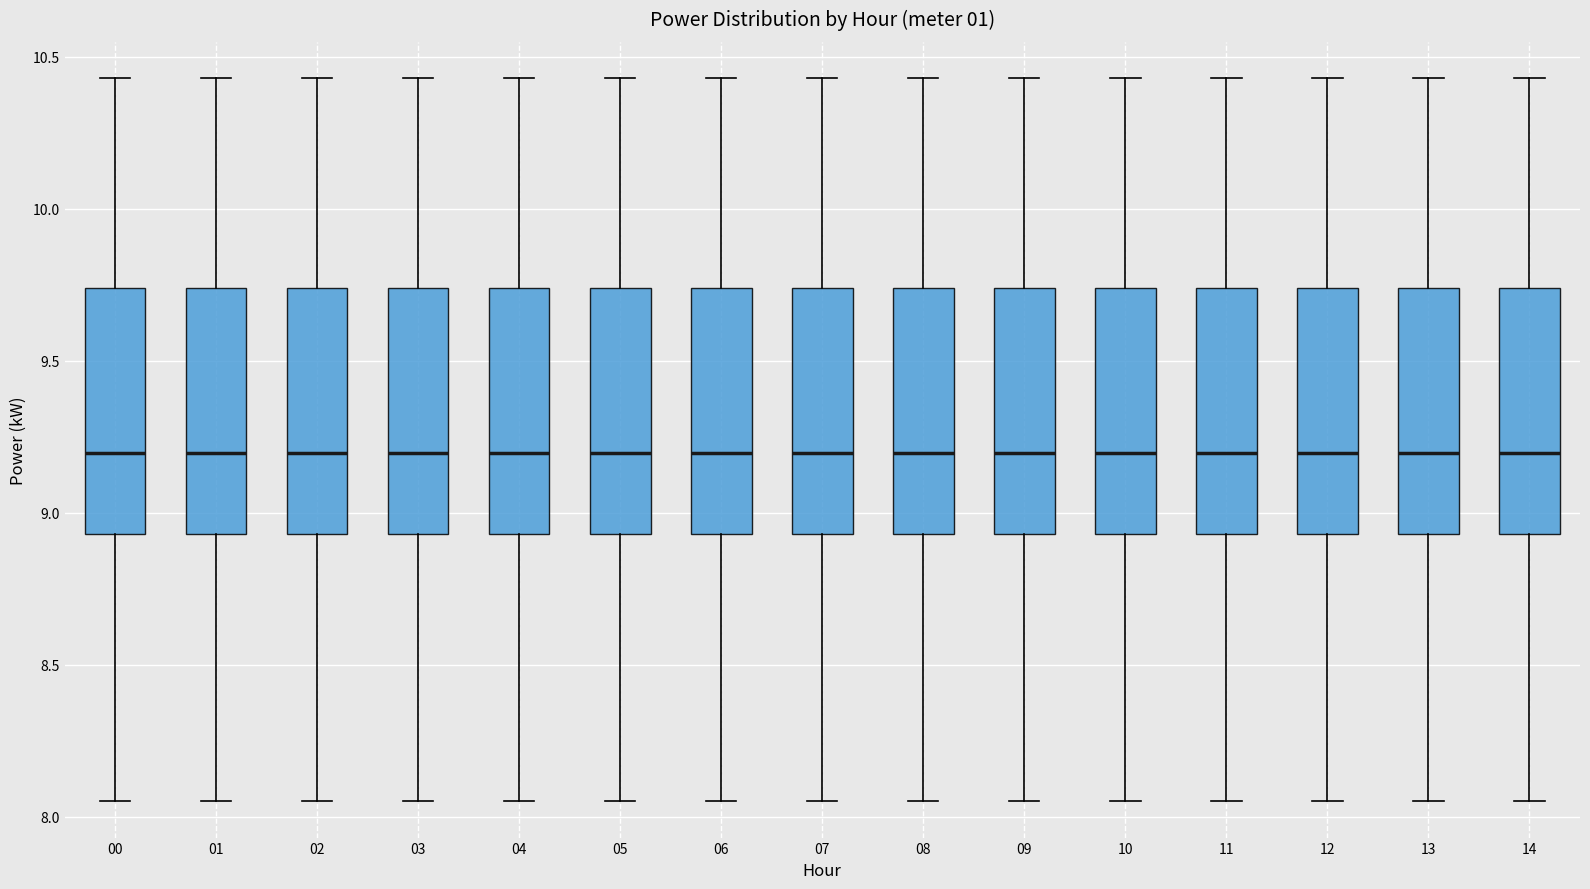

Reading left to right, transcribe this box plot: for each box, give where its median line is, the range the box spans, and where its two whiskers end, as read against the y-axis. The values are not printed on the chart, so give them approximately, as read against the axis.

00: median 9.20, box 8.95 to 9.75, whiskers 8.05 to 10.45
01: median 9.20, box 8.95 to 9.75, whiskers 8.05 to 10.45
02: median 9.20, box 8.95 to 9.75, whiskers 8.05 to 10.45
03: median 9.20, box 8.95 to 9.75, whiskers 8.05 to 10.45
04: median 9.20, box 8.95 to 9.75, whiskers 8.05 to 10.45
05: median 9.20, box 8.95 to 9.75, whiskers 8.05 to 10.45
06: median 9.20, box 8.95 to 9.75, whiskers 8.05 to 10.45
07: median 9.20, box 8.95 to 9.75, whiskers 8.05 to 10.45
08: median 9.20, box 8.95 to 9.75, whiskers 8.05 to 10.45
09: median 9.20, box 8.95 to 9.75, whiskers 8.05 to 10.45
10: median 9.20, box 8.95 to 9.75, whiskers 8.05 to 10.45
11: median 9.20, box 8.95 to 9.75, whiskers 8.05 to 10.45
12: median 9.20, box 8.95 to 9.75, whiskers 8.05 to 10.45
13: median 9.20, box 8.95 to 9.75, whiskers 8.05 to 10.45
14: median 9.20, box 8.95 to 9.75, whiskers 8.05 to 10.45